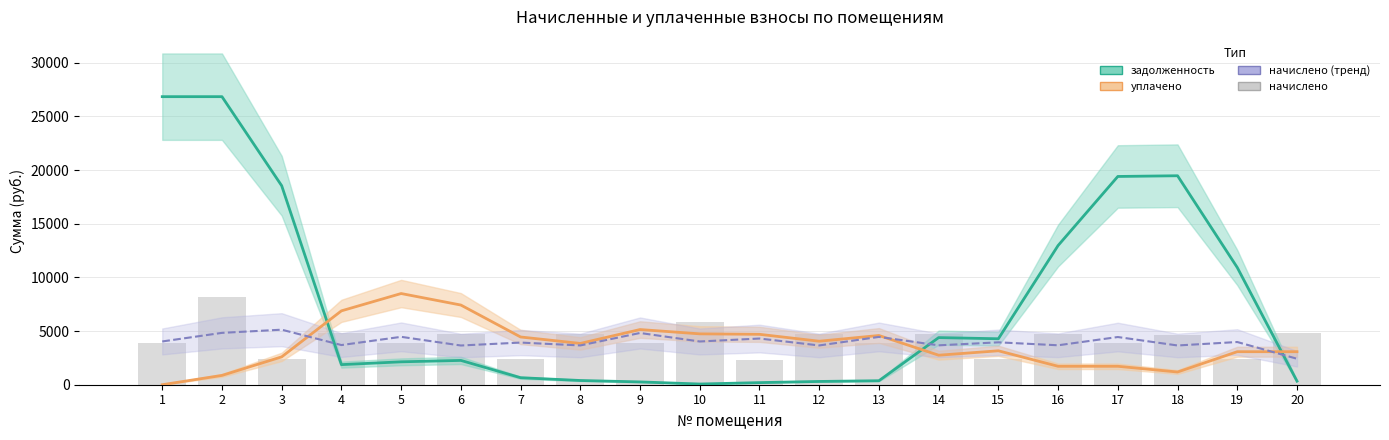

What value does the задолженность series have at 8?

393.3